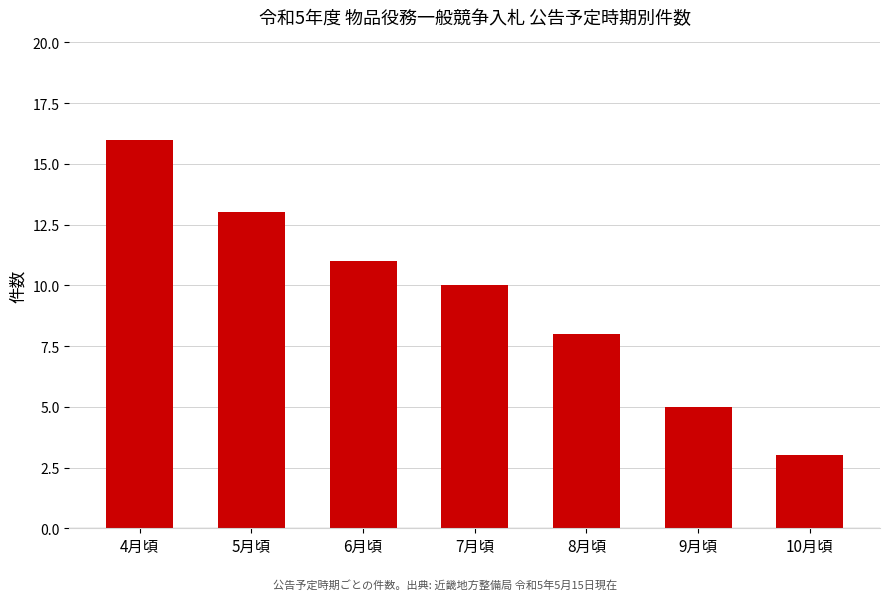

How many bars are there in total?

7